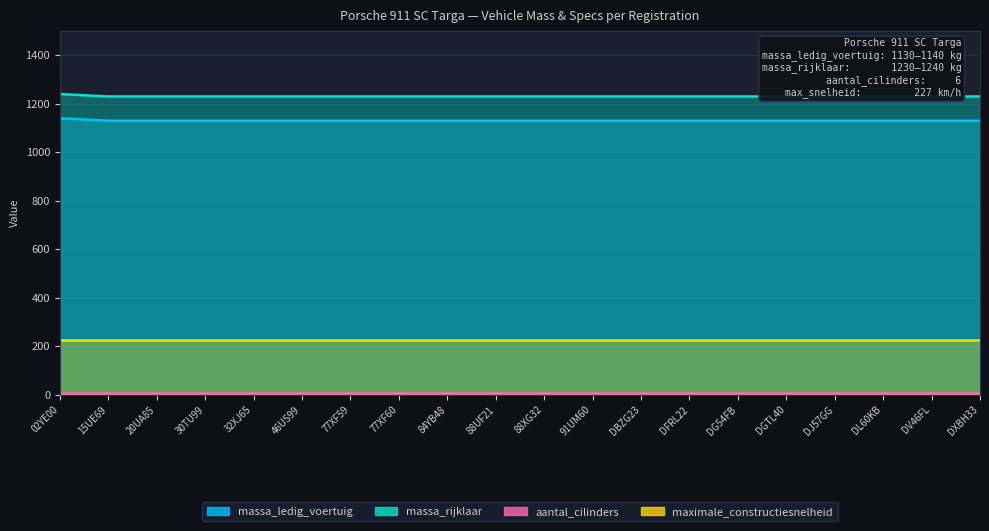

At which category is the sum across all series the highest?

02YE00